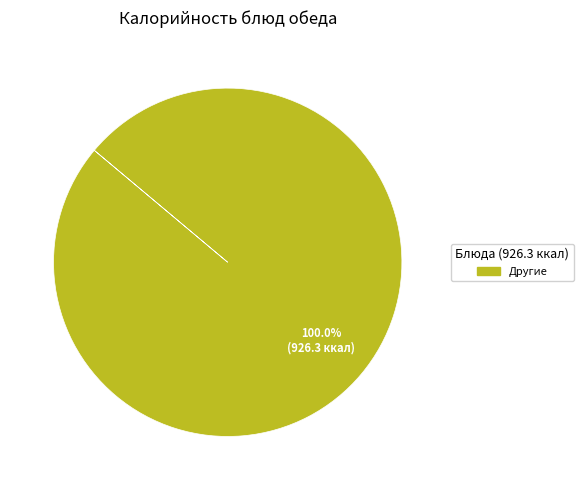

Is there a majority slice in this chart?

Yes